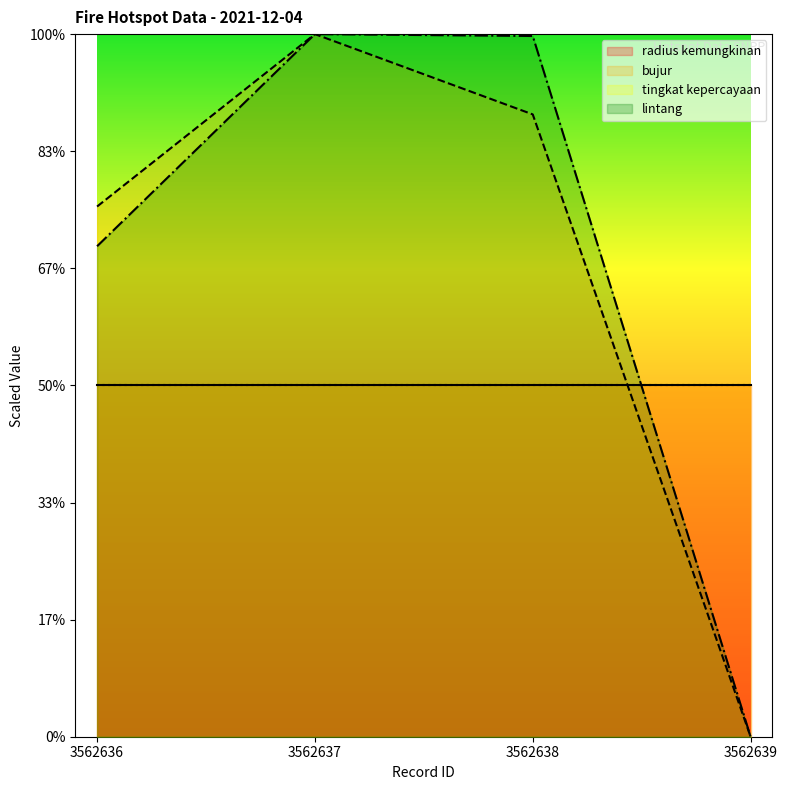

Which series has the largest range (max minus min)?

lintang